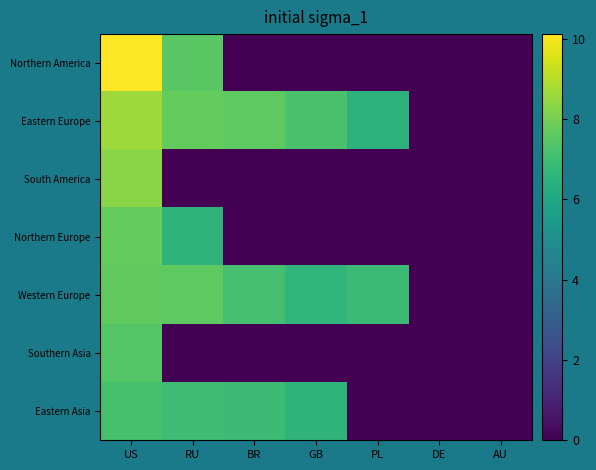

At how many categories does at least one series exceed 2?

5